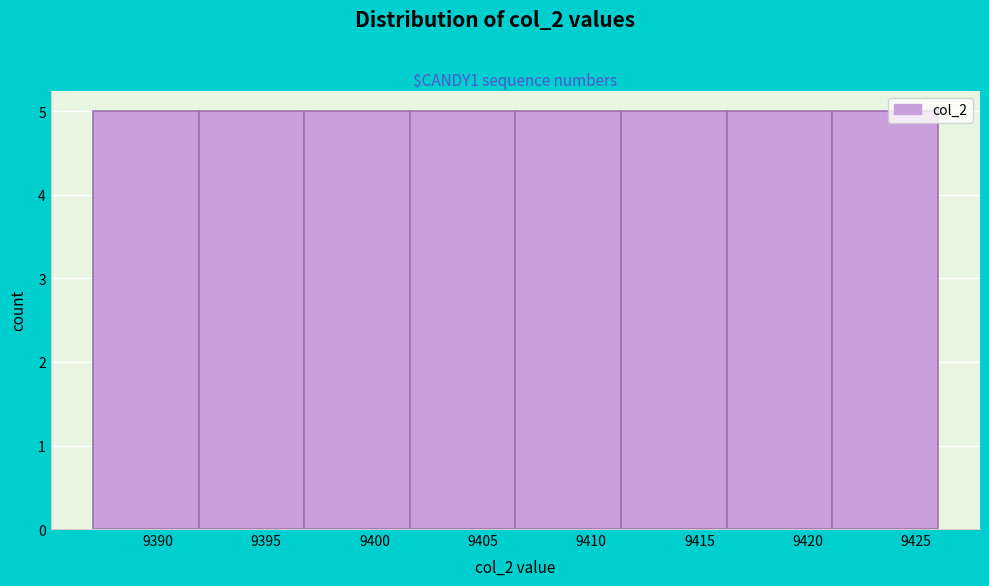

Reading left to right, transcribe this chart: for each bar, give the range it covers on the x-axis and its height. Neither the bar edges nor the heights are printed on the chart, so give them approximately, as read against the axes.

9387.0 to 9392.0: 5
9392.0 to 9397.0: 5
9397.0 to 9401.5: 5
9401.5 to 9406.5: 5
9406.5 to 9411.5: 5
9411.5 to 9416.5: 5
9416.5 to 9421.0: 5
9421.0 to 9426.0: 5